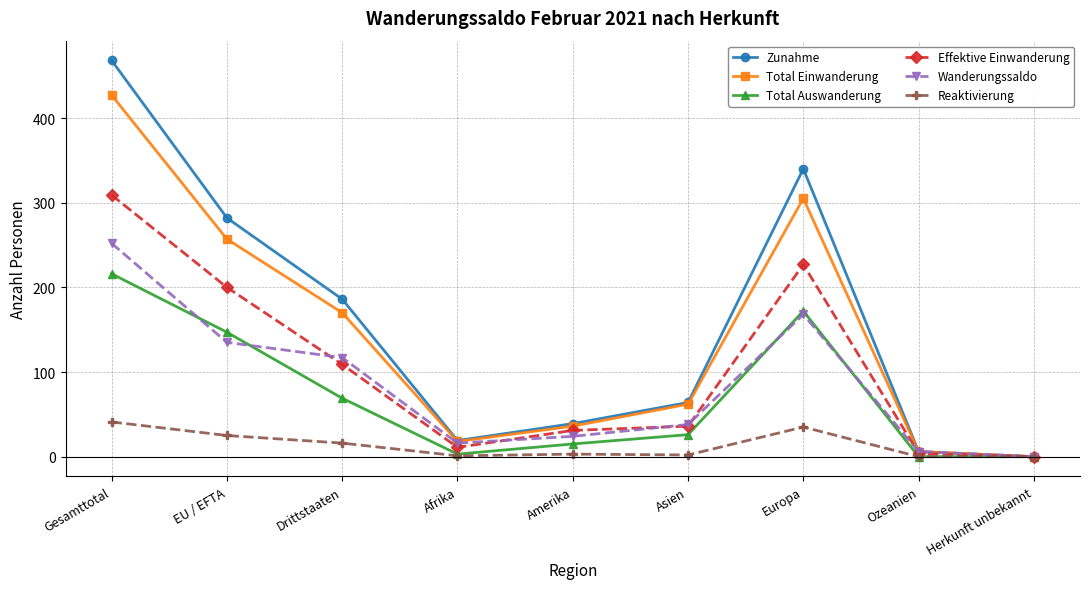

What position from the left is Herkunft unbekannt?

9